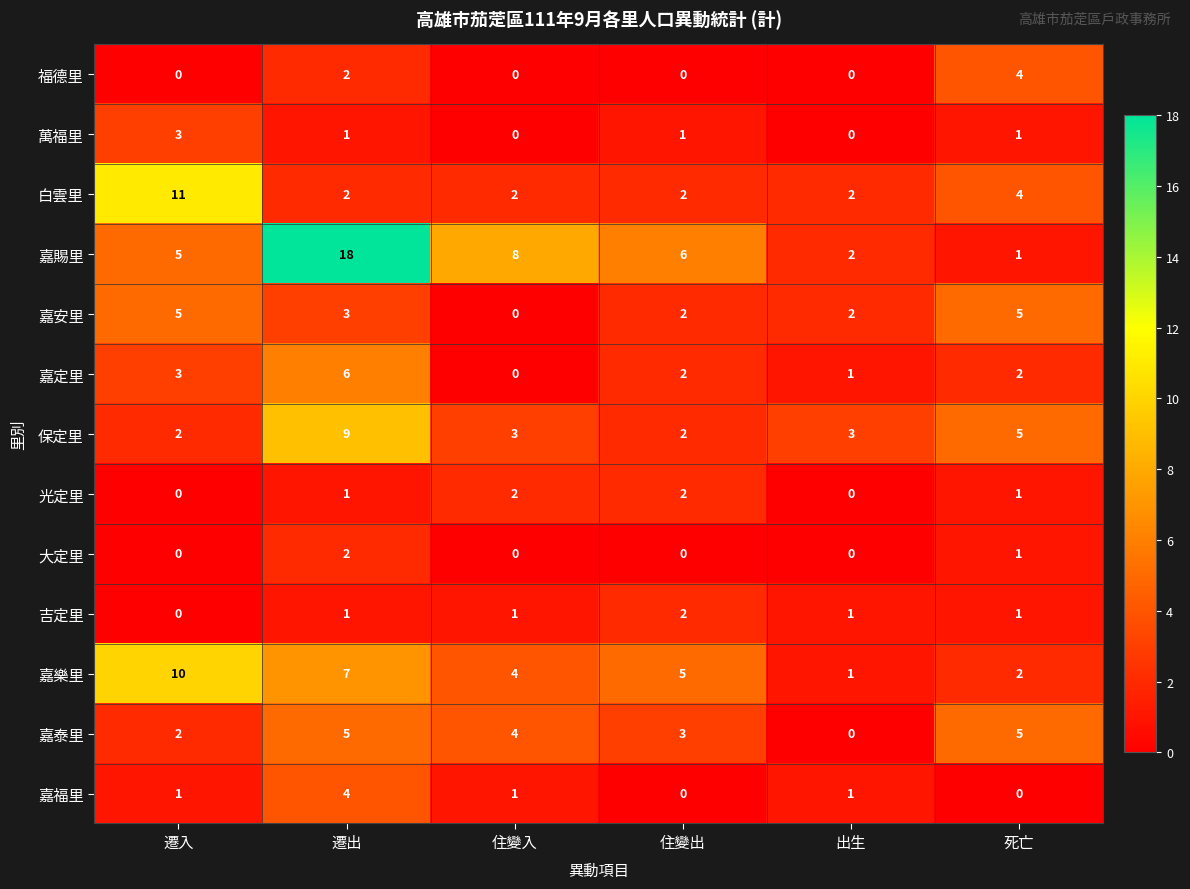

What is the difference between the highest and lowest values at 住變入?

8